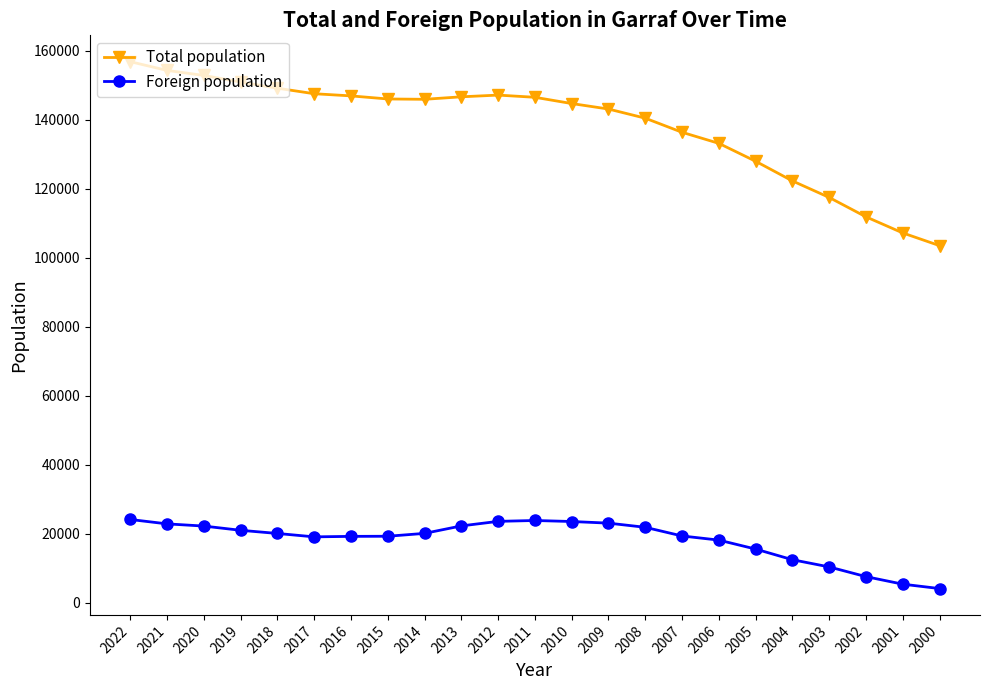

At which category is the sum across all series the highest?

2022